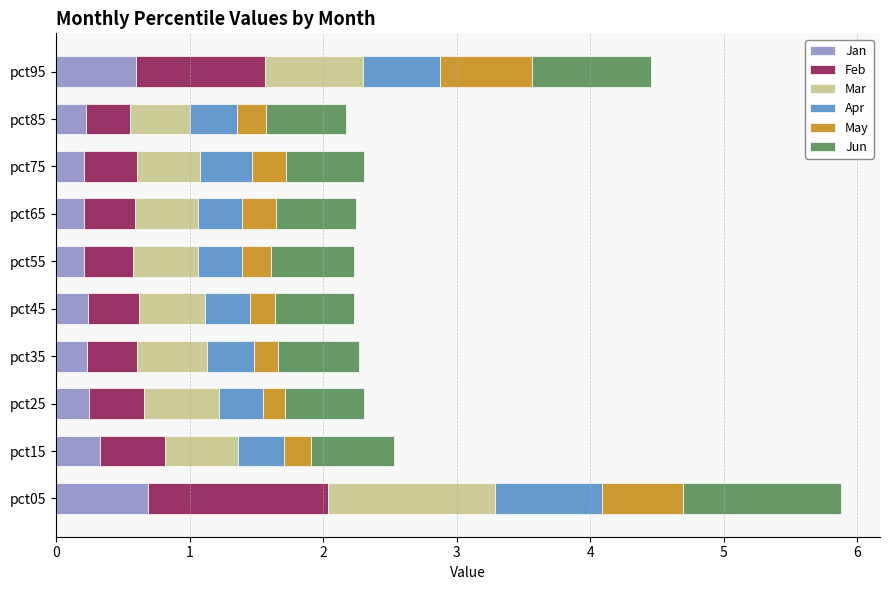

What is the sum of the Jan values at pct65 and pct15?

0.5